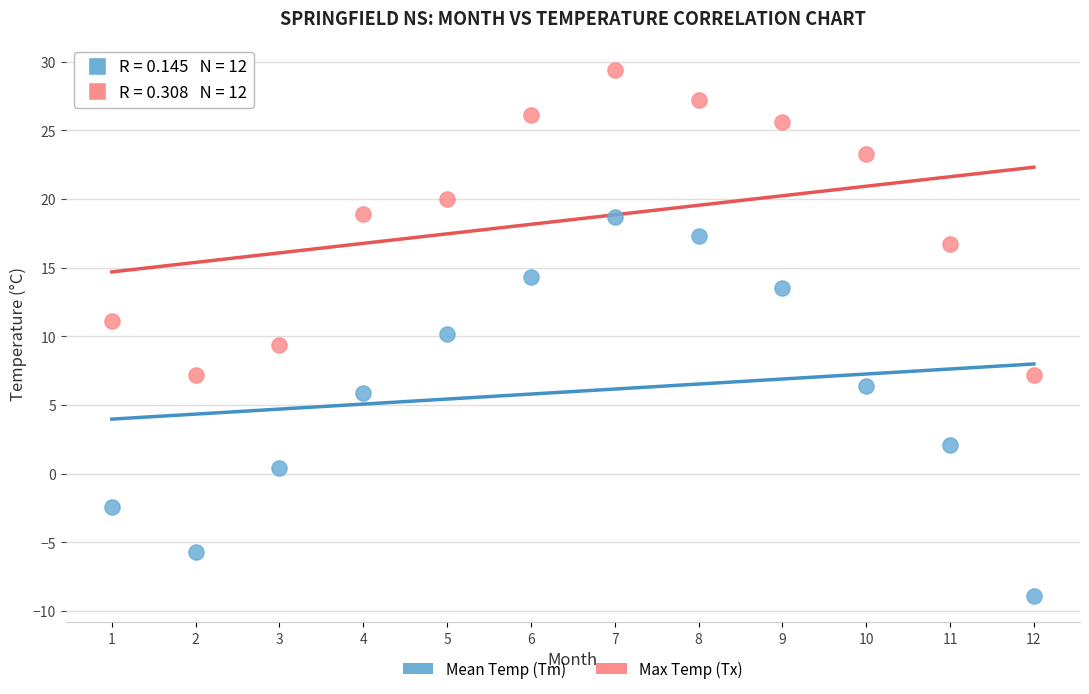

Which series reaches the minimum Y coordinate?

Mean Temp (Tm)